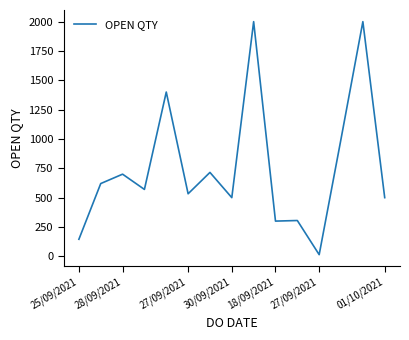

What is the maximum value shown in the chart?

2000